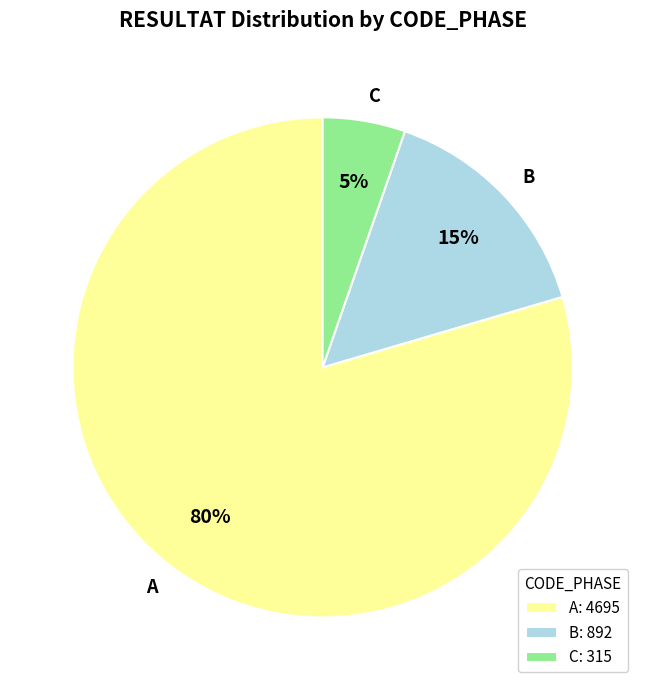

To the nearest percent, what portion does A represent?

80%